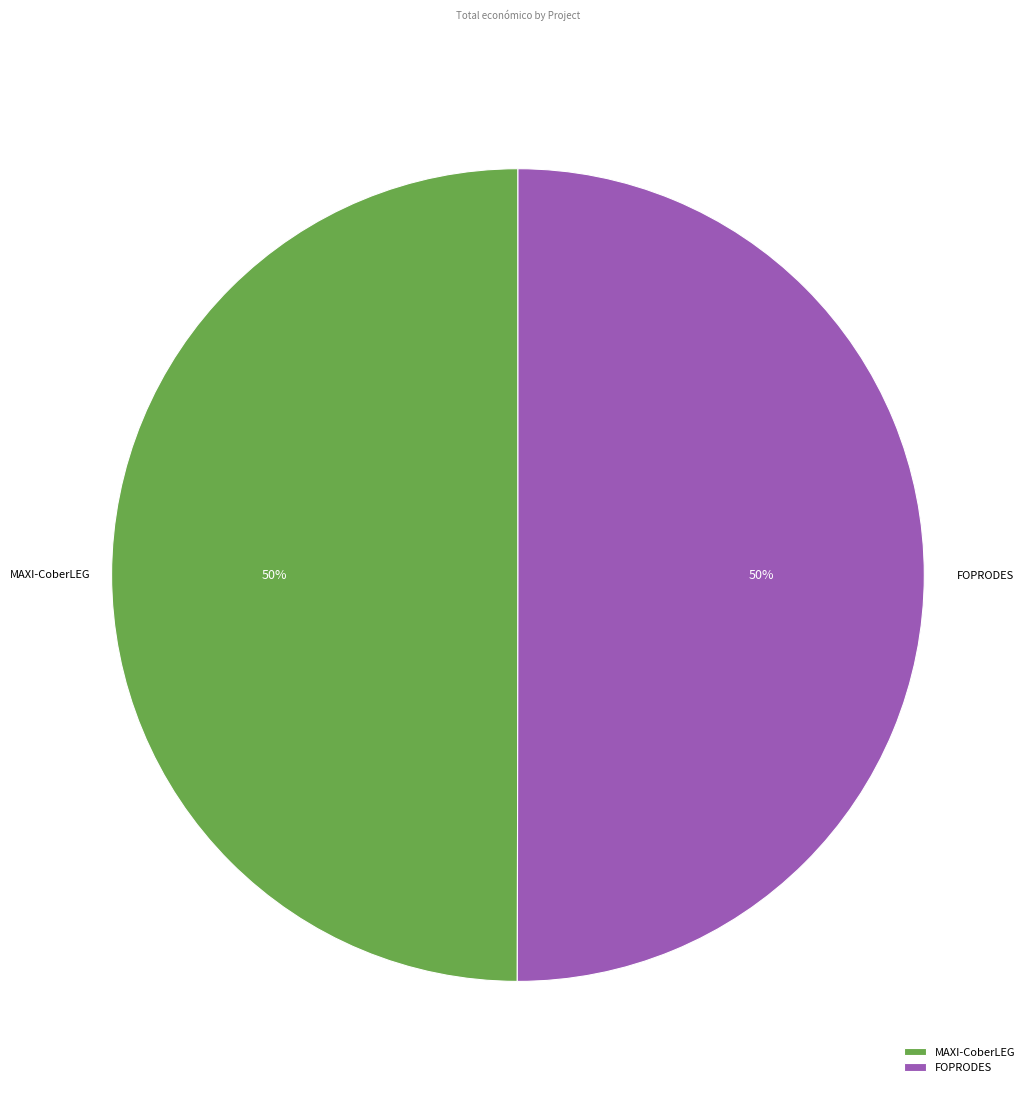

To the nearest percent, what percentage of the pie is FOPRODES?

50%